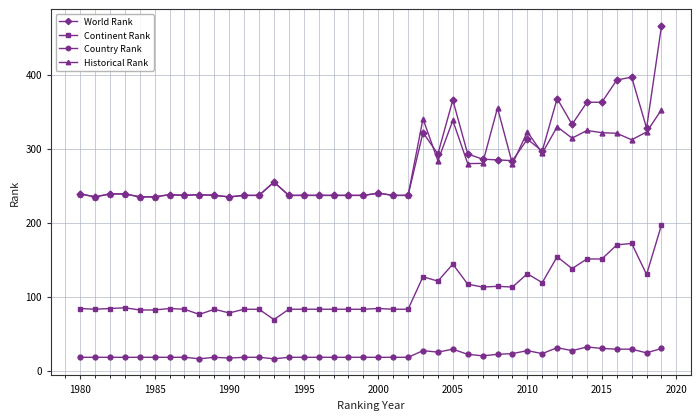

List the series in order of their peak value, lowest first.

Country Rank, Continent Rank, Historical Rank, World Rank